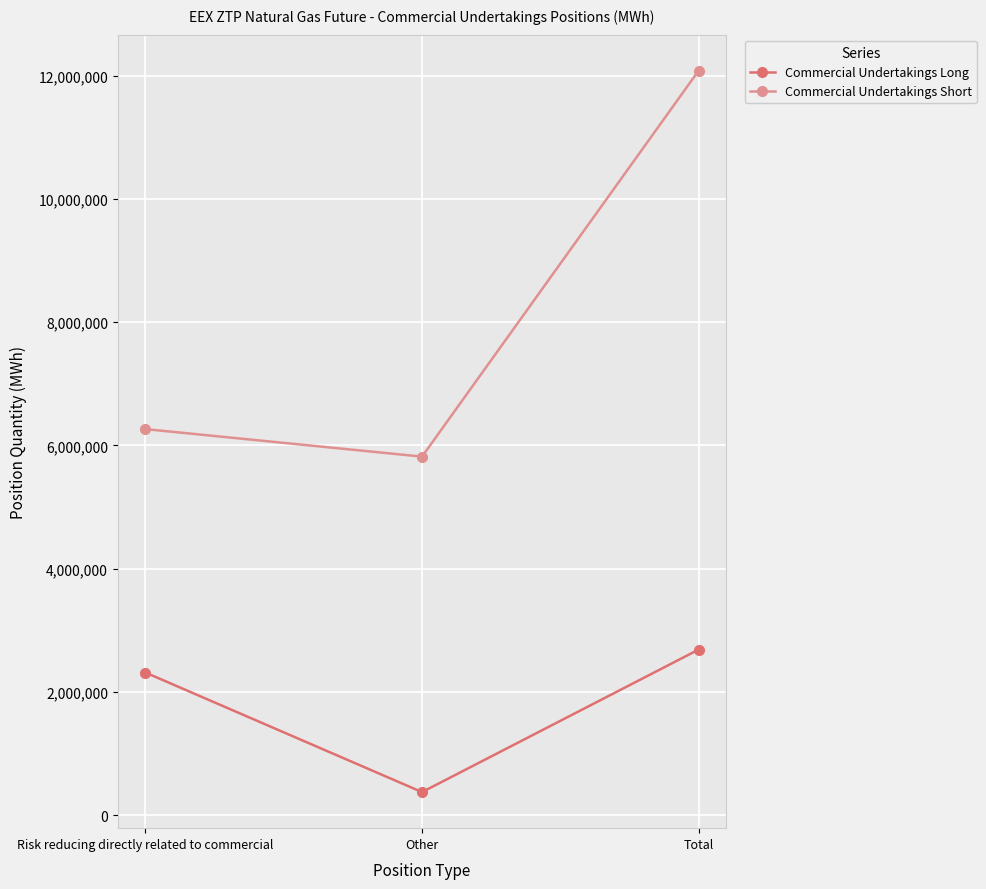

What is the difference between the maximum and minimum values in the Commercial Undertakings Long series?

2313135